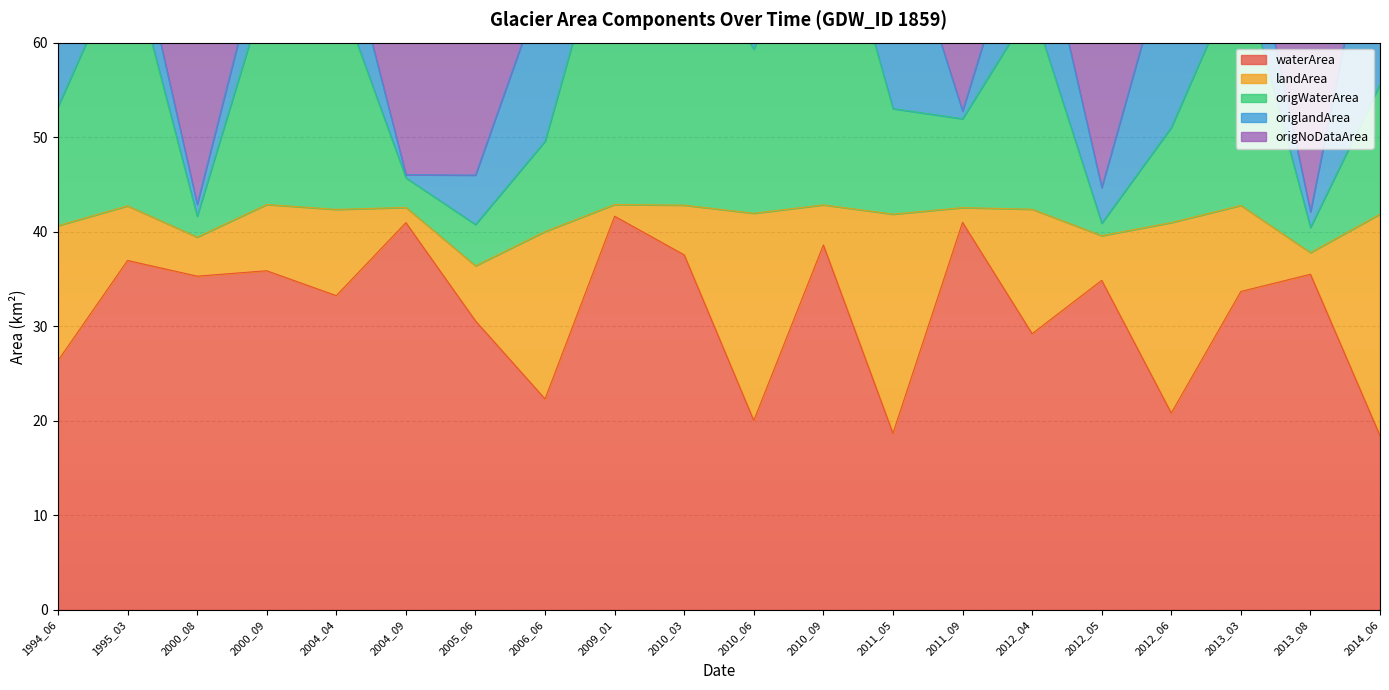

What is the average value of the origNoDataArea series?

66.3